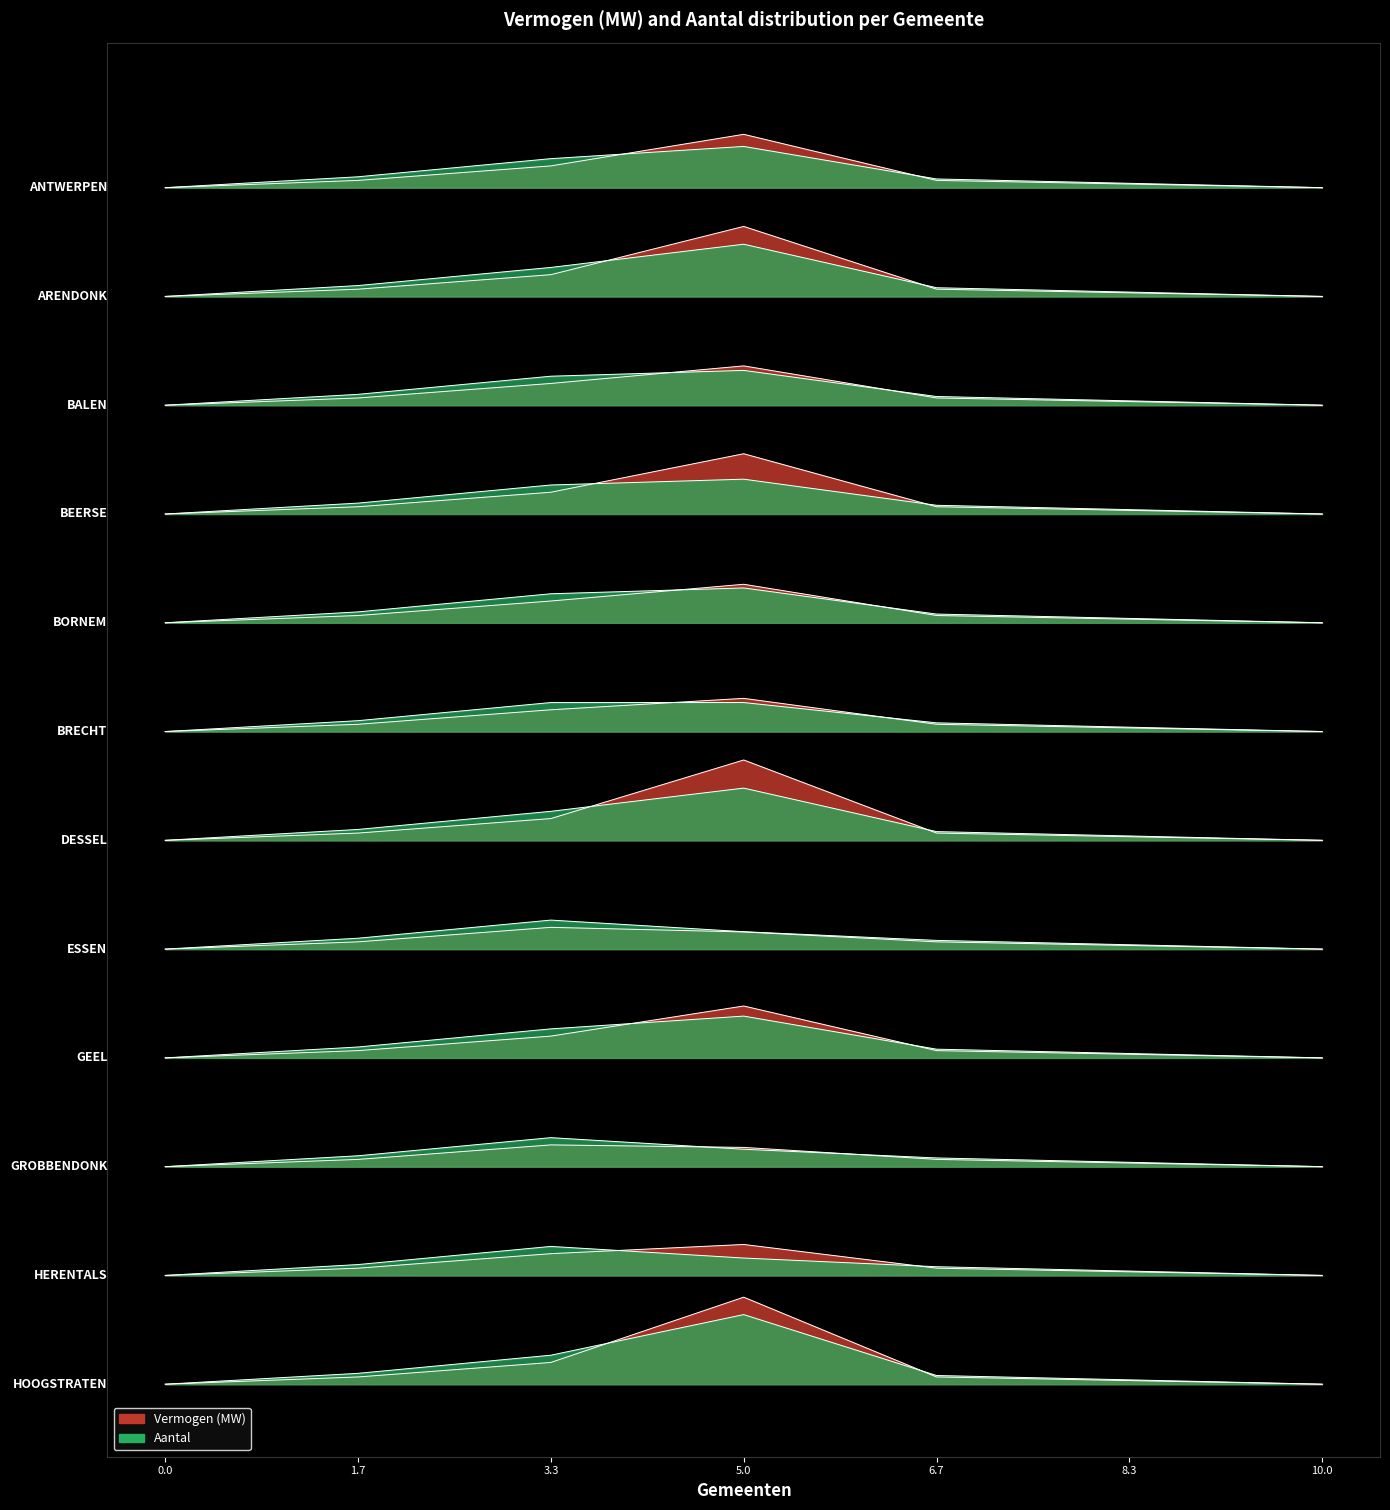

What is the difference between the maximum and minimum values in the Aantal series?

7.0